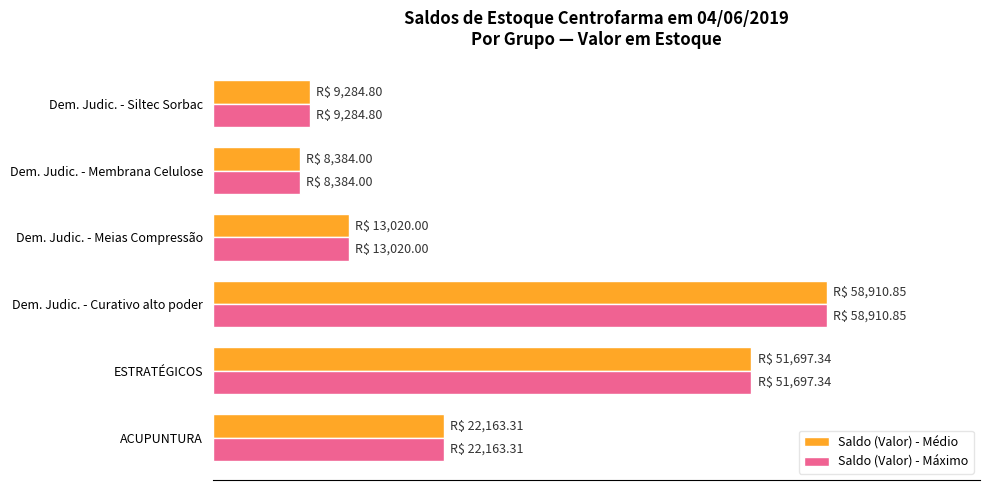

What is the difference between the maximum and second lowest values in the Saldo (Valor) - Máximo series?

49626.1